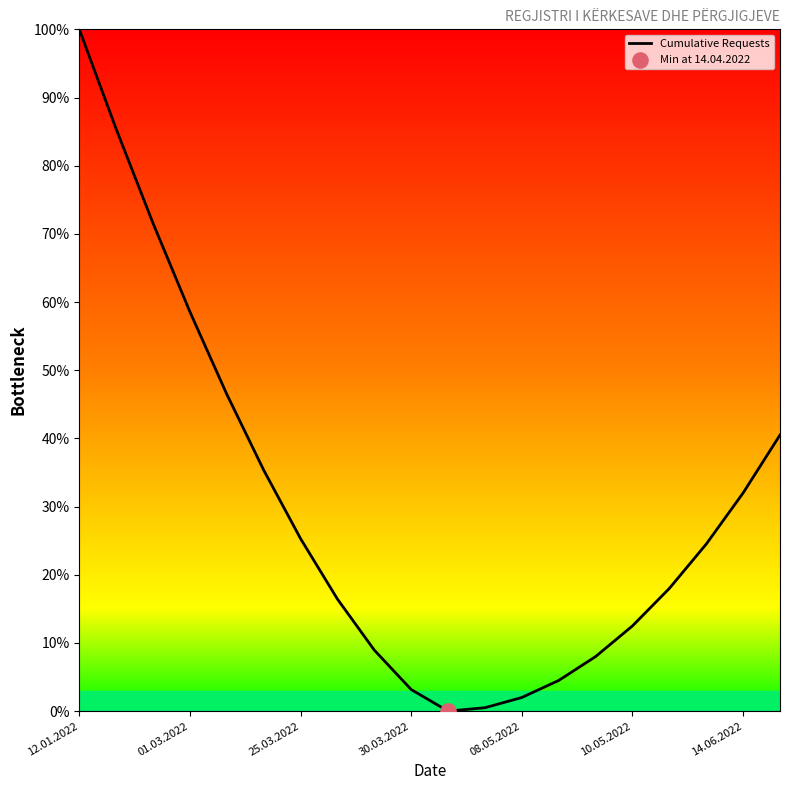

What is the maximum value shown in the chart?

100.0